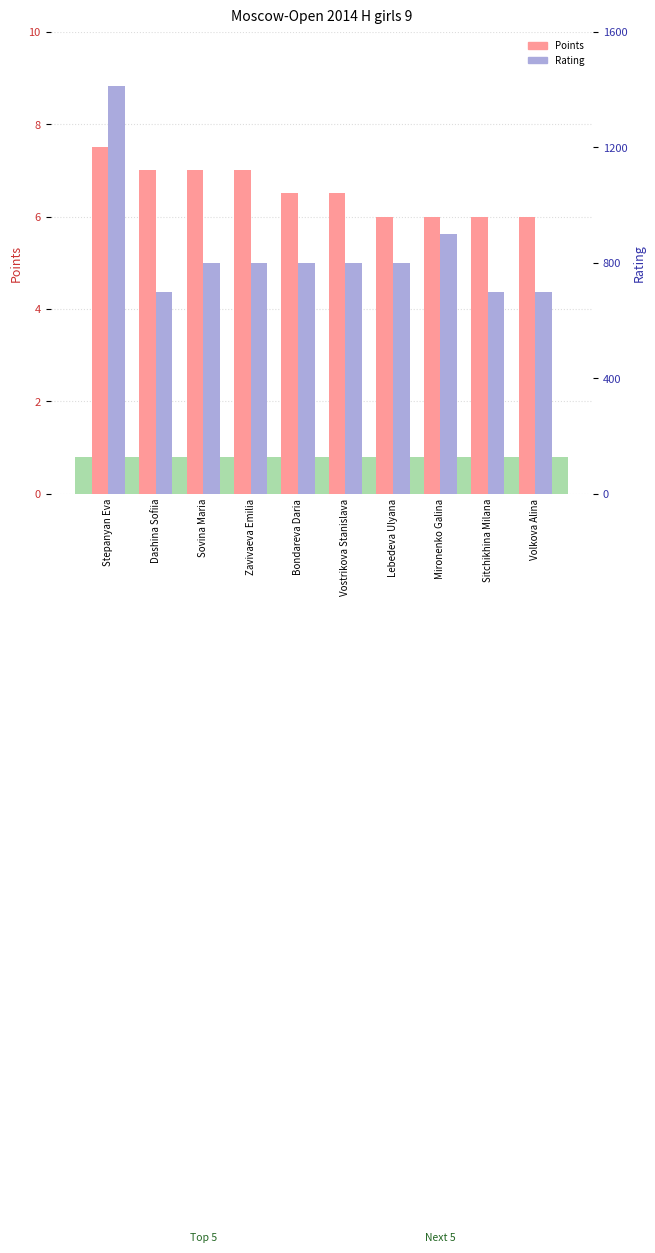

What is the average value of the Rating series?

841.2